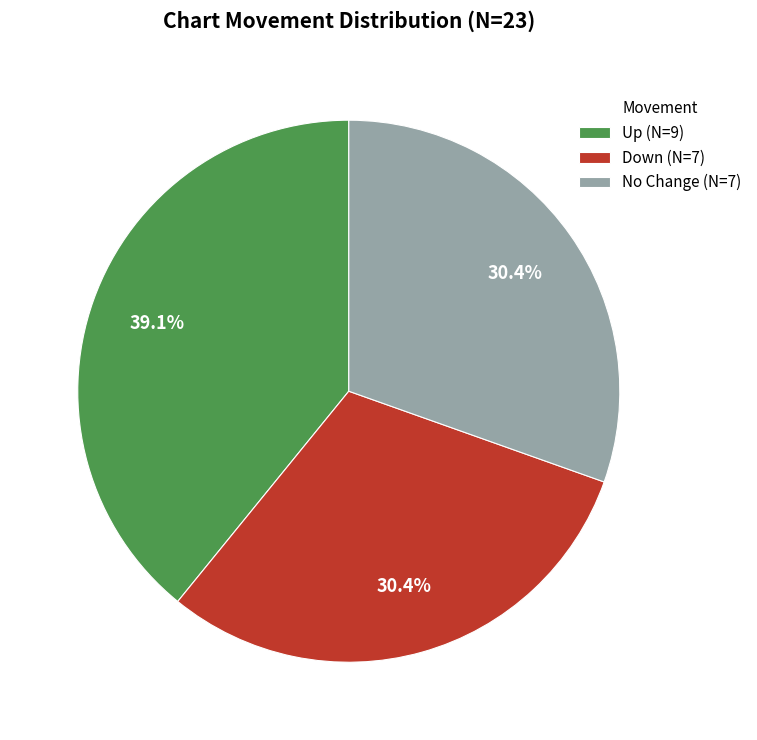

Is there a majority slice in this chart?

No